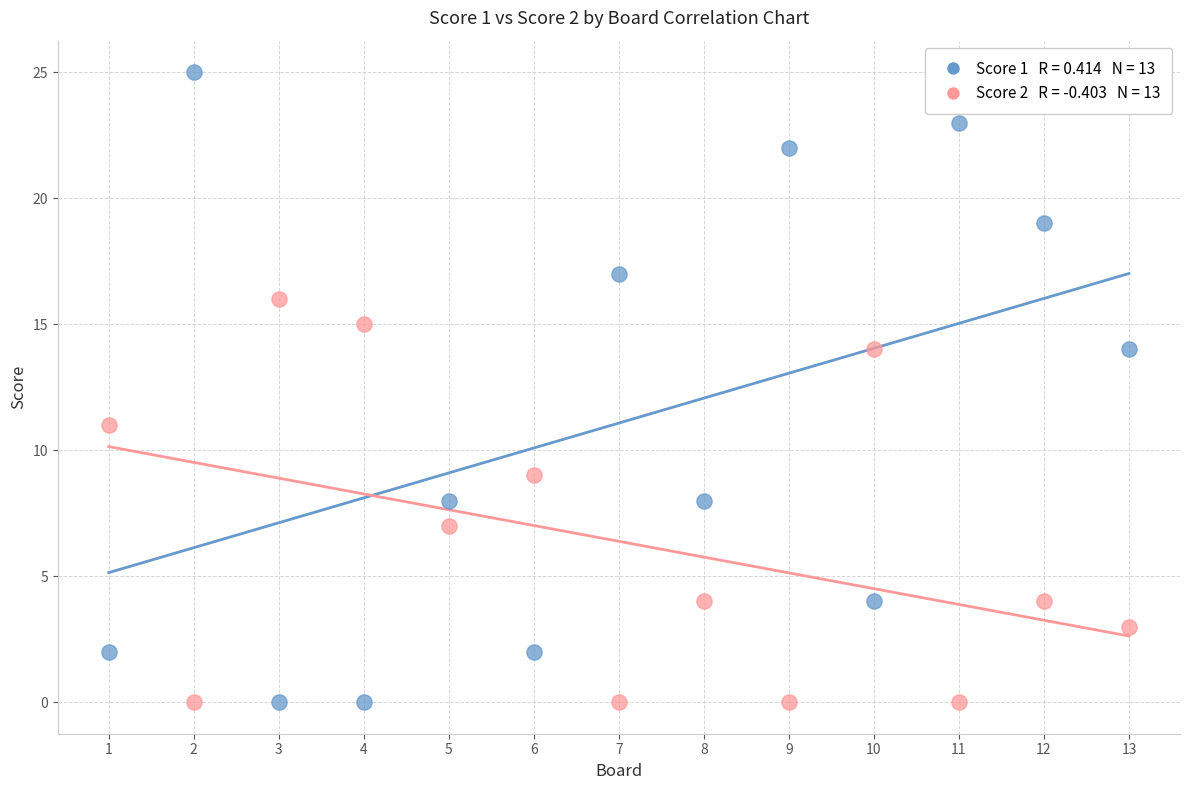

Across all data points, what is the range of Y values (max minus min)?

25